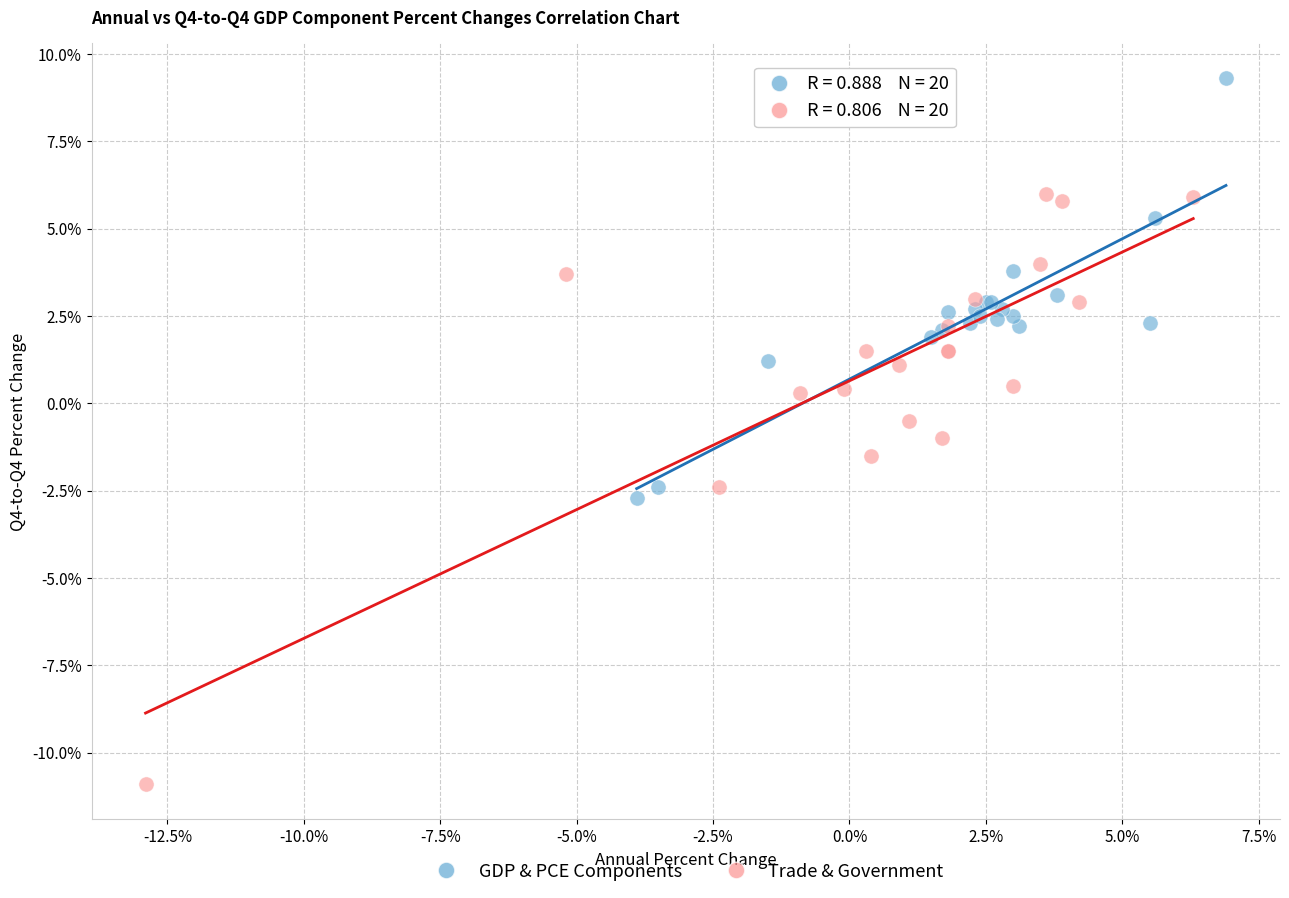

Which series reaches the minimum Y coordinate?

Trade & Government